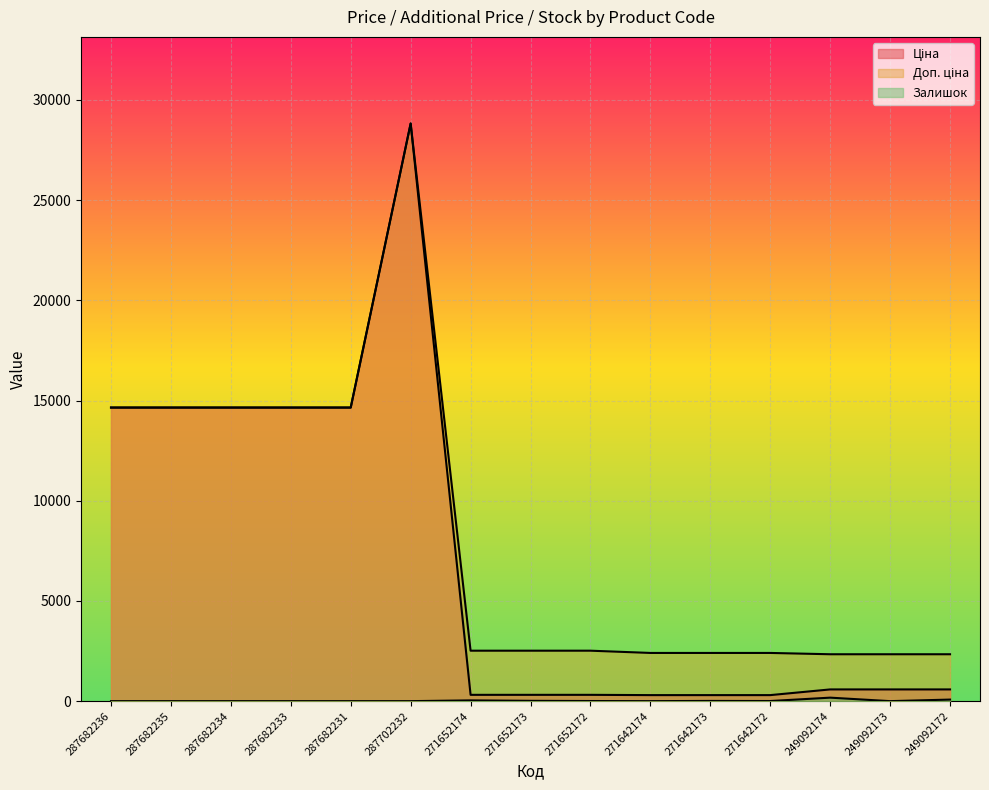

Reading left to right, transcribe all the data shown in this chart.

Ціна: 287682236=14649.6	287682235=14649.6	287682234=14649.6	287682233=14649.6	287682231=14649.6	287702232=28821.8	271652174=314.7	271652173=314.7	271652172=314.7	271642174=300.6	271642173=300.6	271642172=300.6	249092174=584.9	249092173=584.9	249092172=584.9
Доп. ціна: 287682236=14649.6	287682235=14649.6	287682234=14649.6	287682233=14649.6	287682231=14649.6	287702232=28821.8	271652174=2517.5	271652173=2517.5	271652172=2517.5	271642174=2405.2	271642173=2405.2	271642172=2405.2	249092174=2339.7	249092173=2339.7	249092172=2339.7
Залишок: 287682236=0.0	287682235=0.0	287682234=0.0	287682233=0.0	287682231=0.0	287702232=0.0	271652174=38.0	271652173=16.0	271652172=6.0	271642174=0.0	271642173=11.0	271642172=6.0	249092174=174.0	249092173=0.0	249092172=78.0